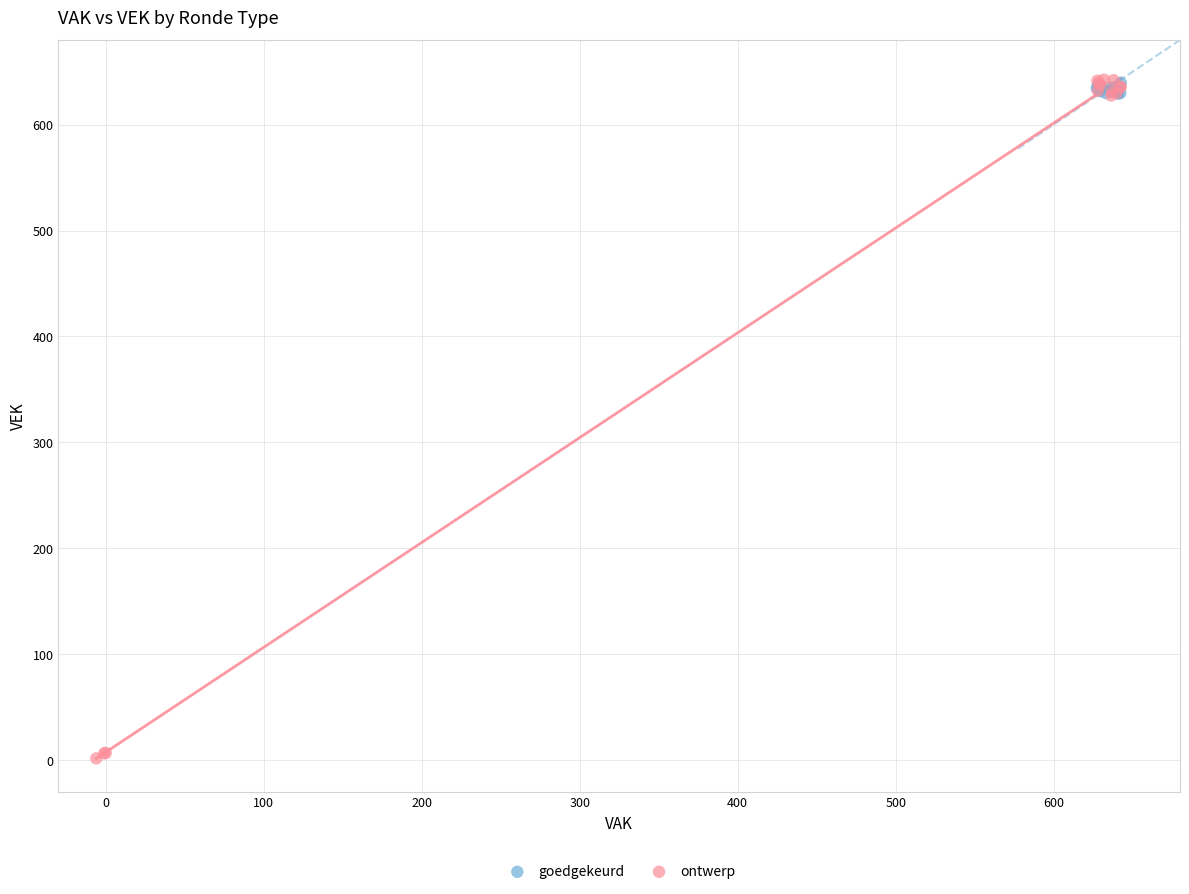

Which series contains the lowest Y value?

ontwerp